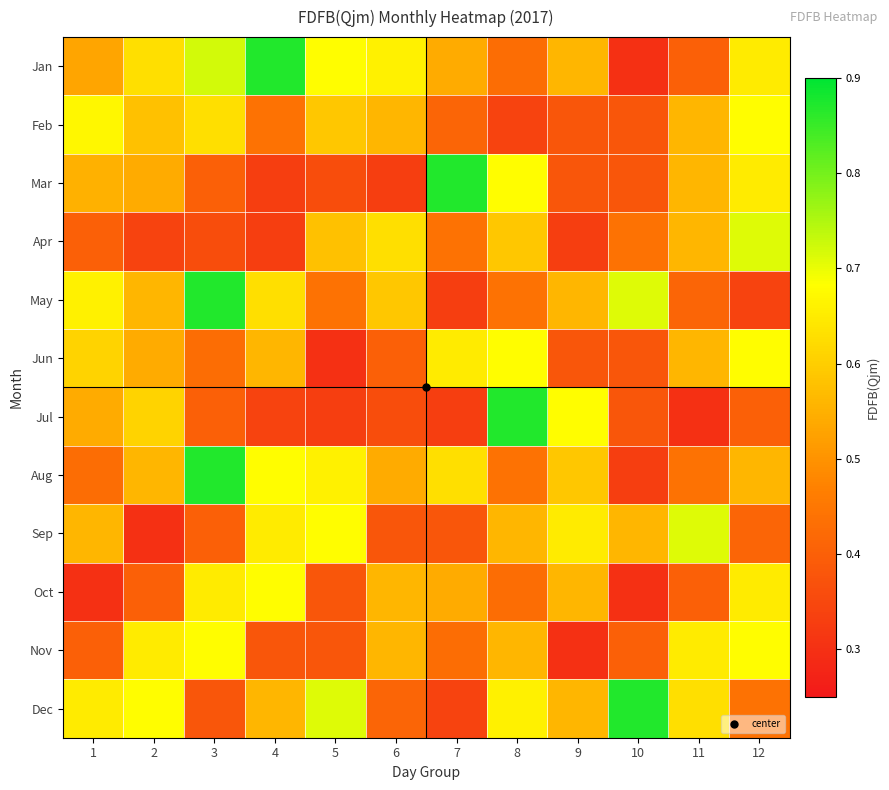

Which category has the lowest value across all series?

10